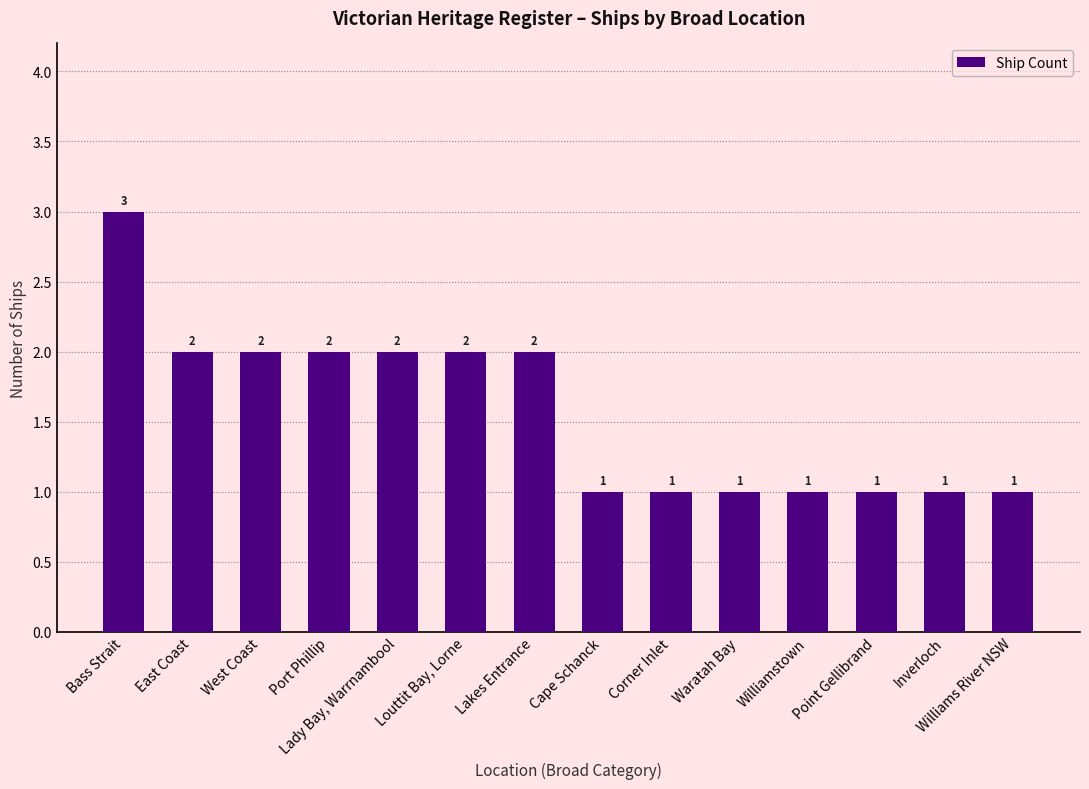

What is the change in value from Lakes Entrance to Williams River NSW?

-1